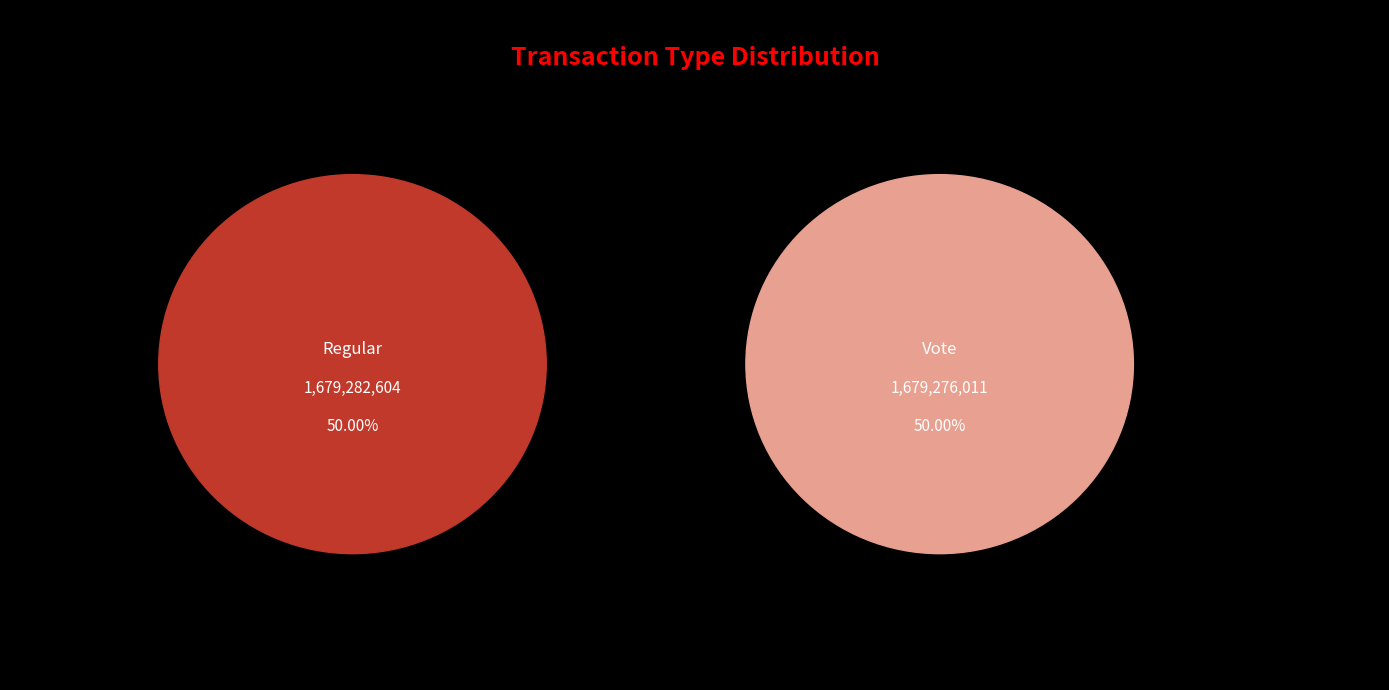

Which has a higher value, Regular or Vote?

Regular